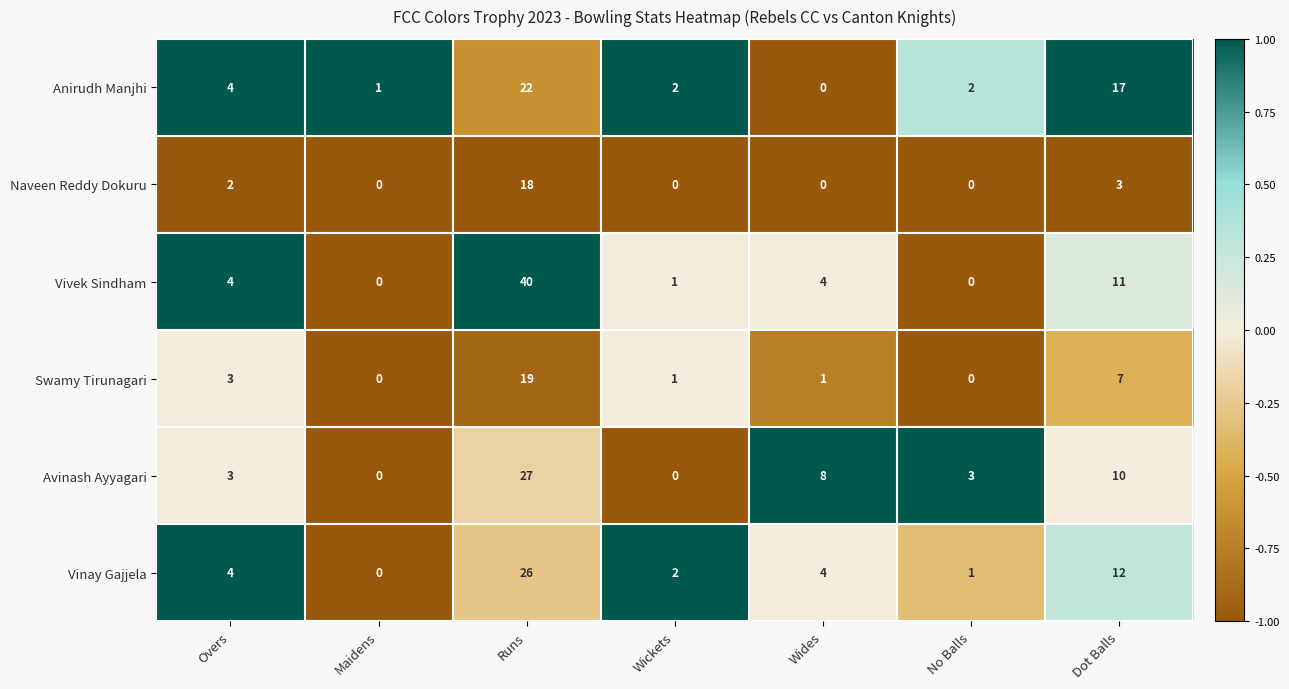

Which series has the largest total across all categories?

Vivek Sindham